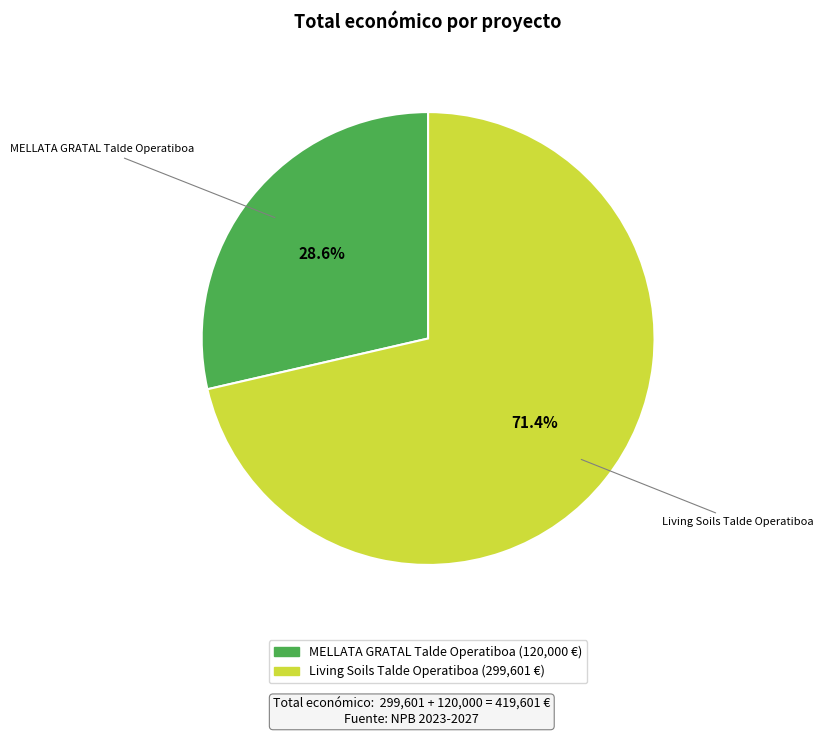

To the nearest percent, what portion does MELLATA GRATAL Talde Operatiboa represent?

29%